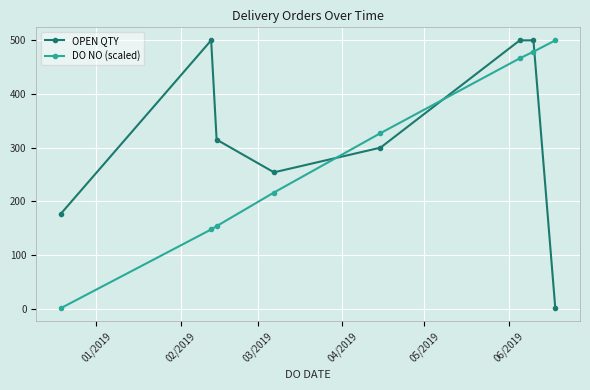

What is the sum of all OPEN QTY values?

2547.0